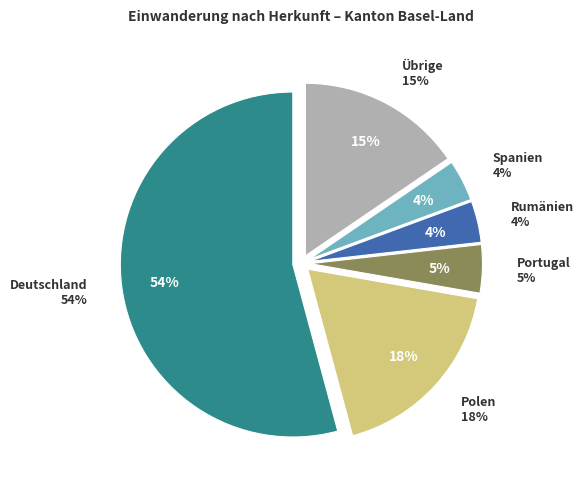

Is there a majority slice in this chart?

Yes